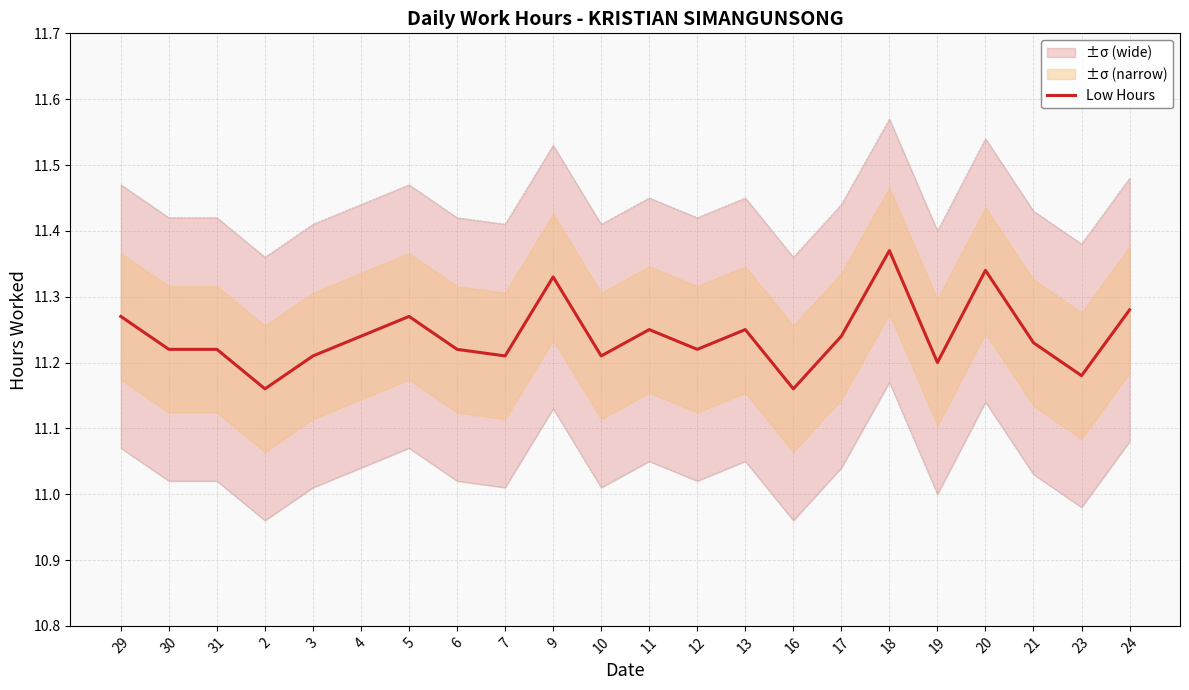

Is this an area chart (filled region under the line)?

No